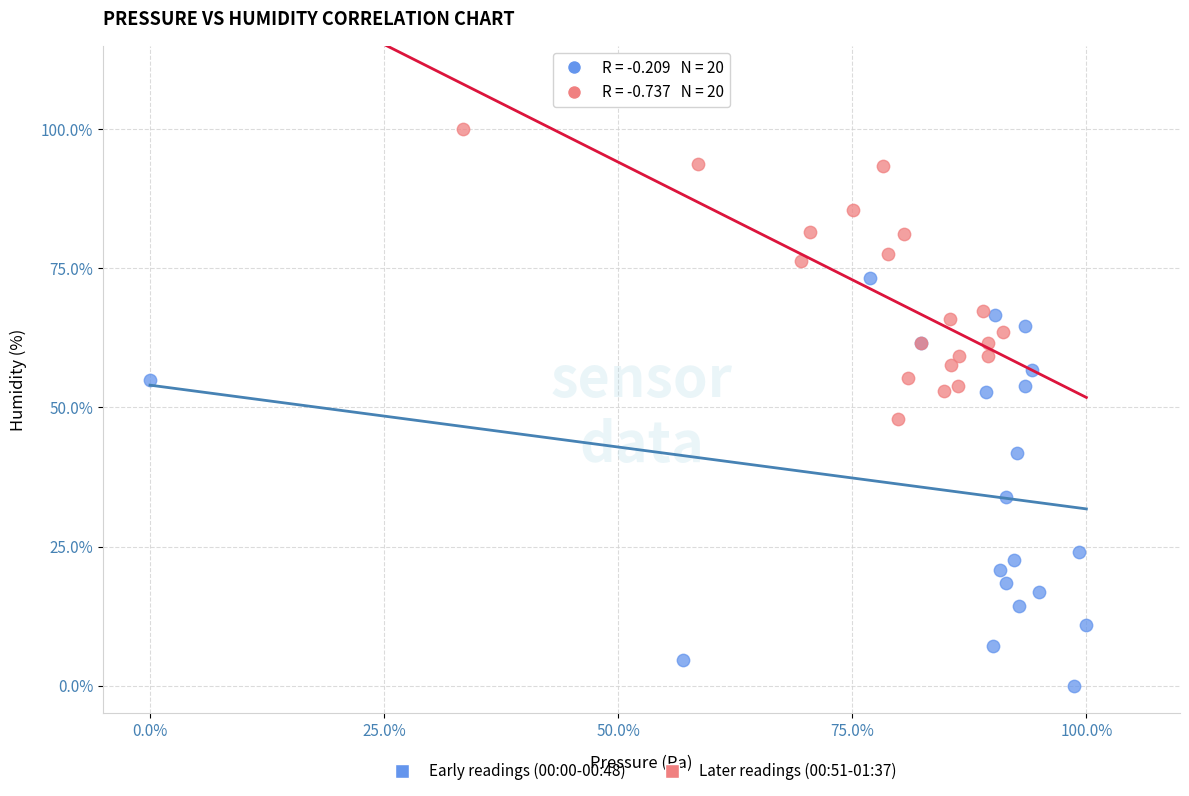

Which series reaches the minimum Y coordinate?

Early readings (00:00-00:48)